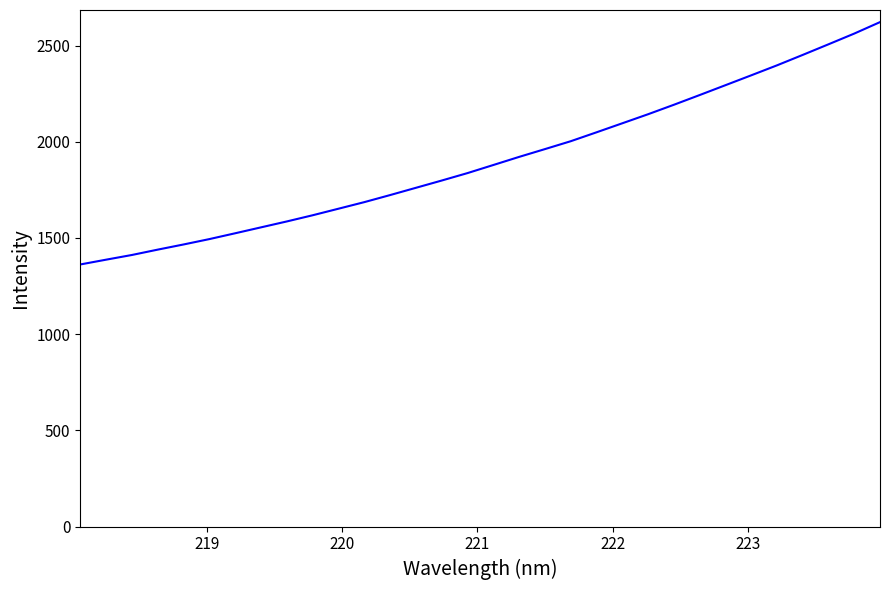

What is the maximum value shown in the chart?

2621.6